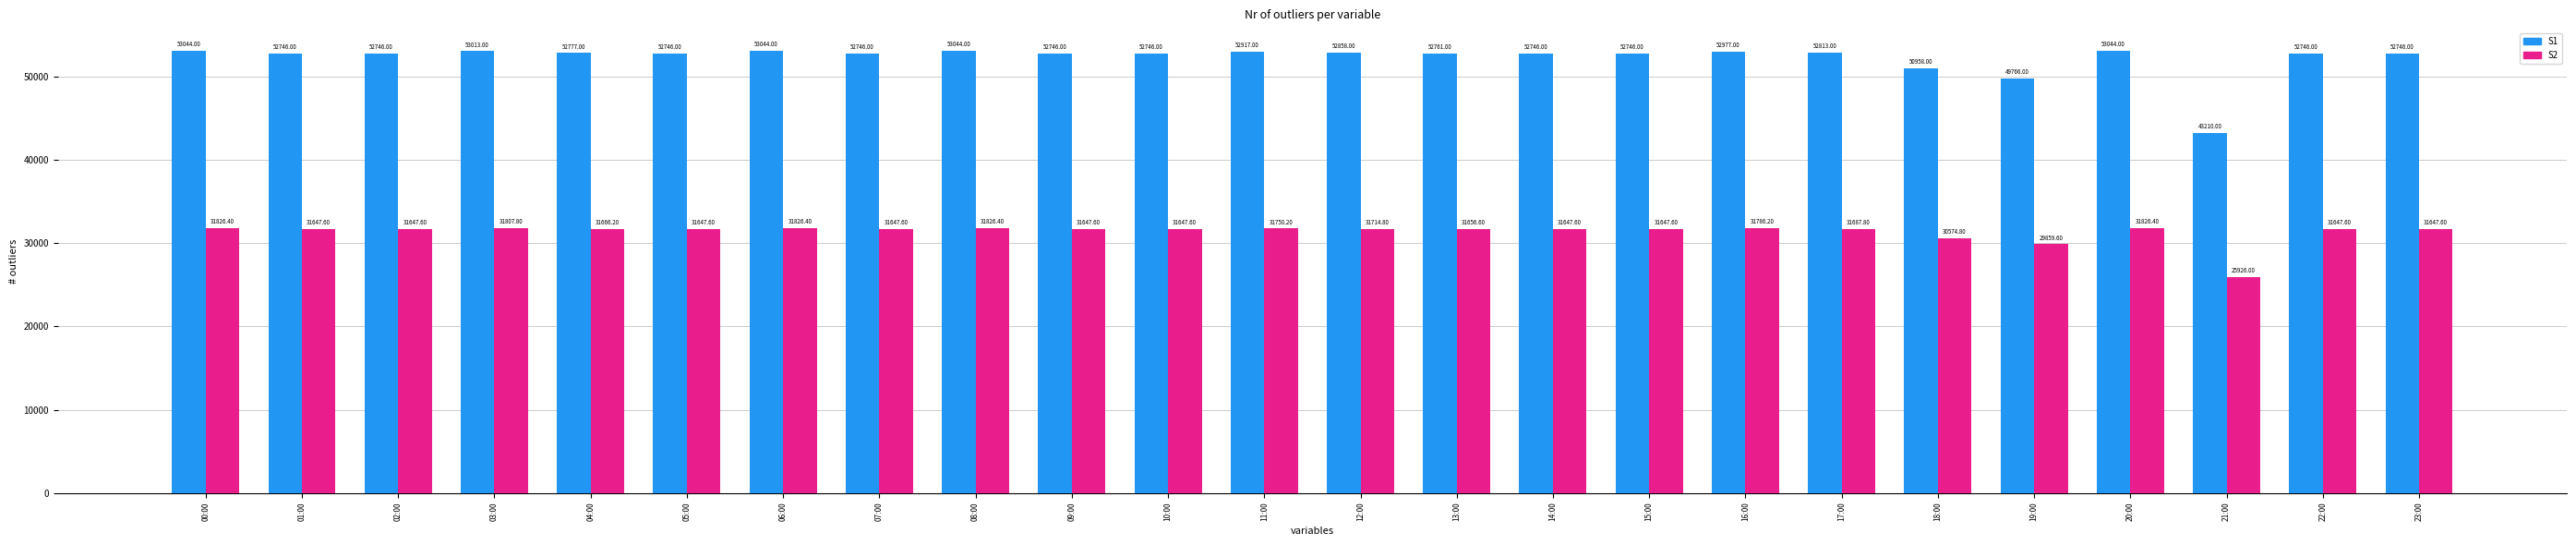

Are the bars horizontal?

No